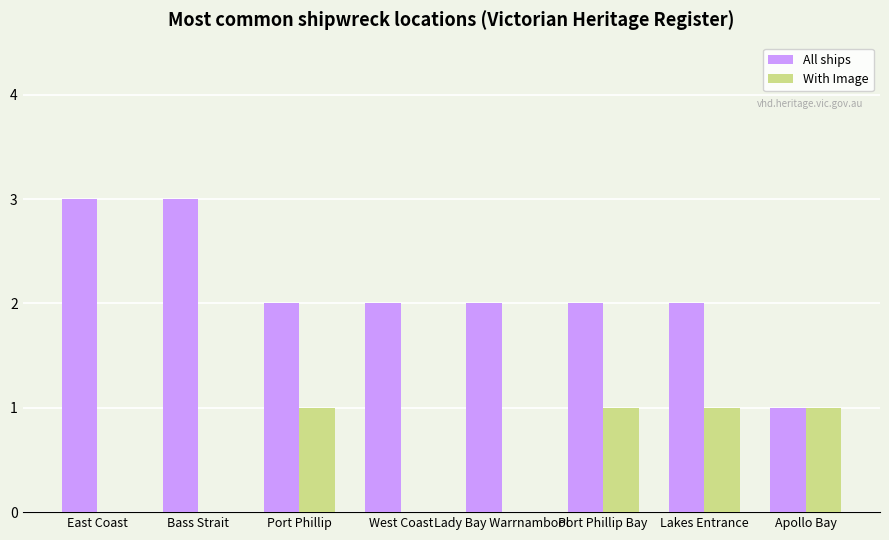

What is the sum of the With Image values at Port Phillip and Apollo Bay?

2